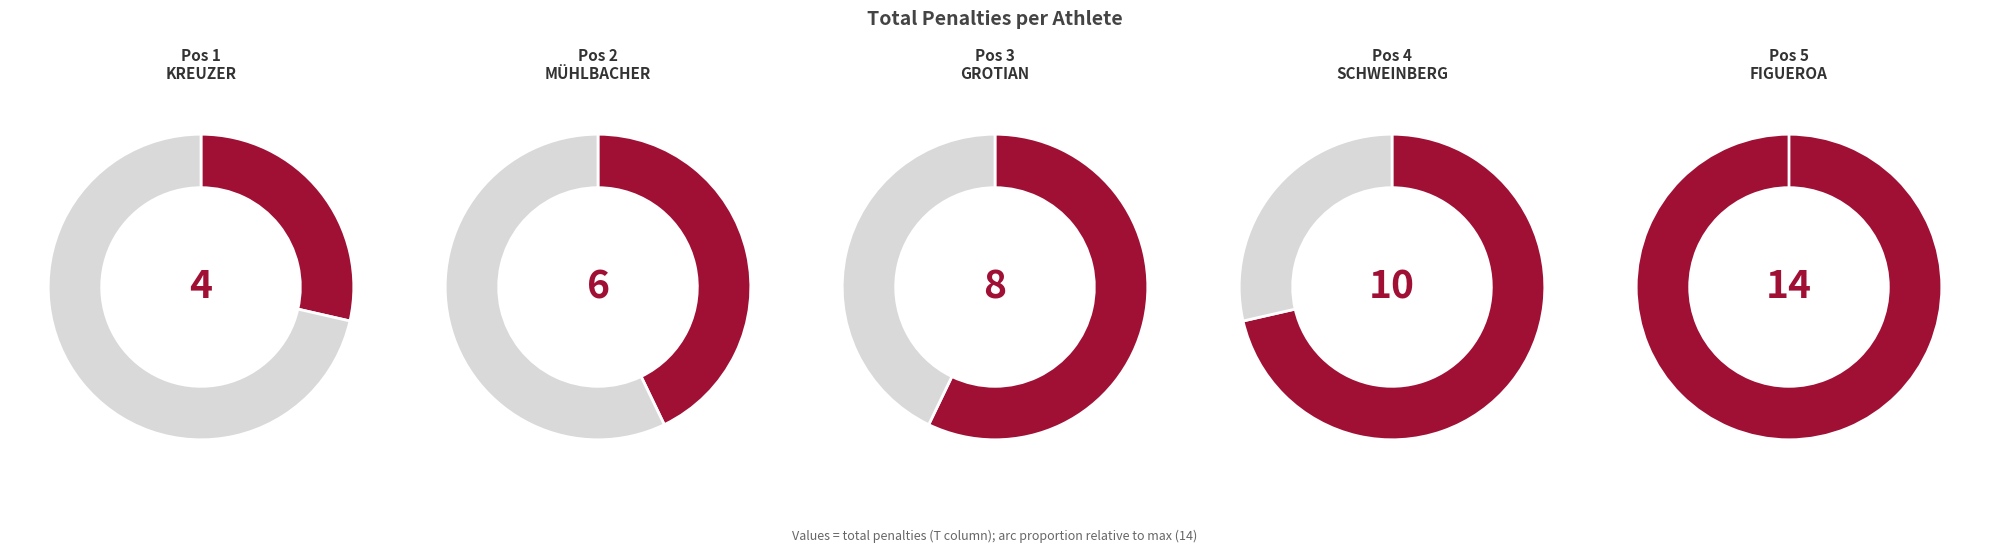

Is there any slice that represents more than half of the pie?

No